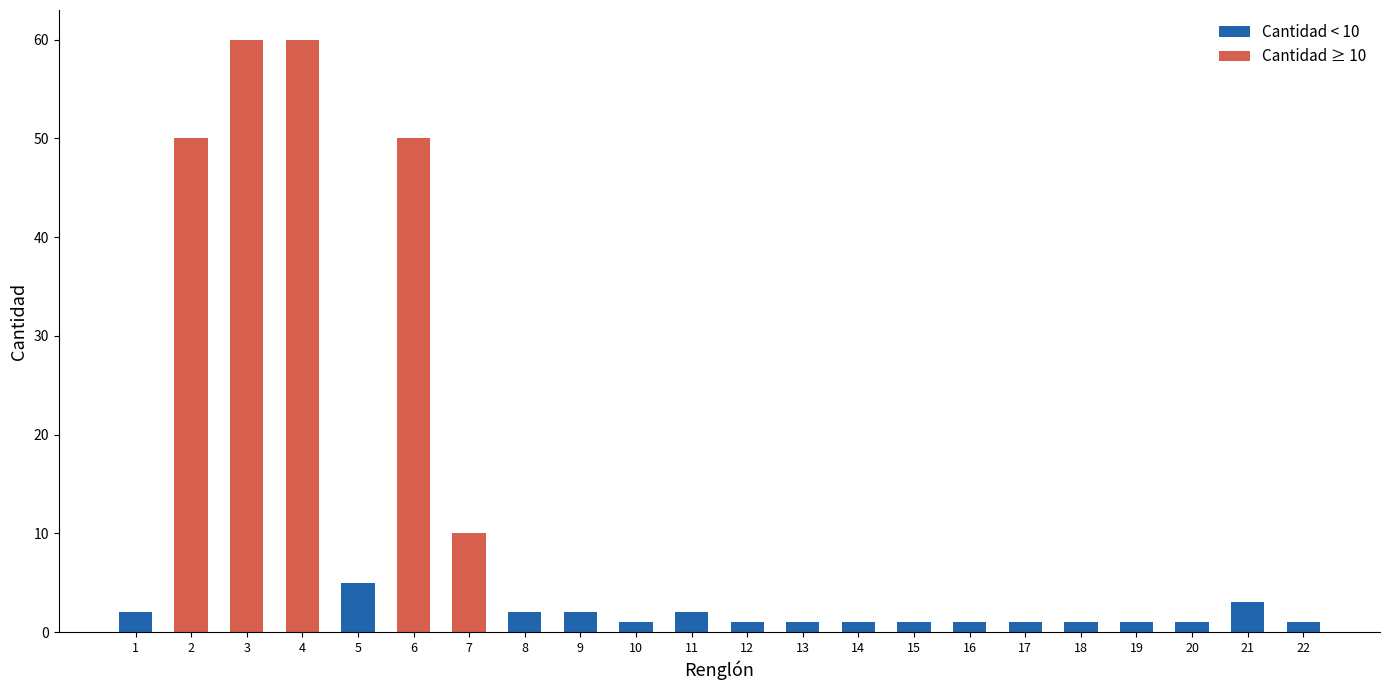

What is the difference between the maximum and minimum values in the Cantidad < 10 series?

5